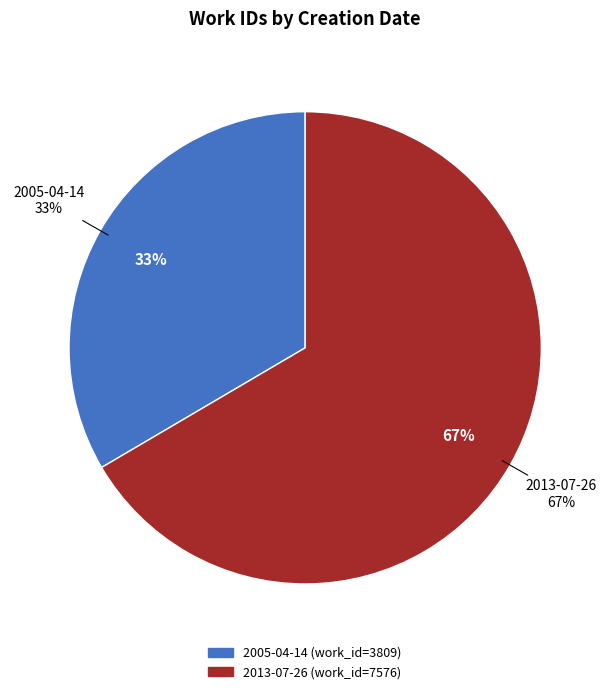

Count the number of slices in the pie.

2